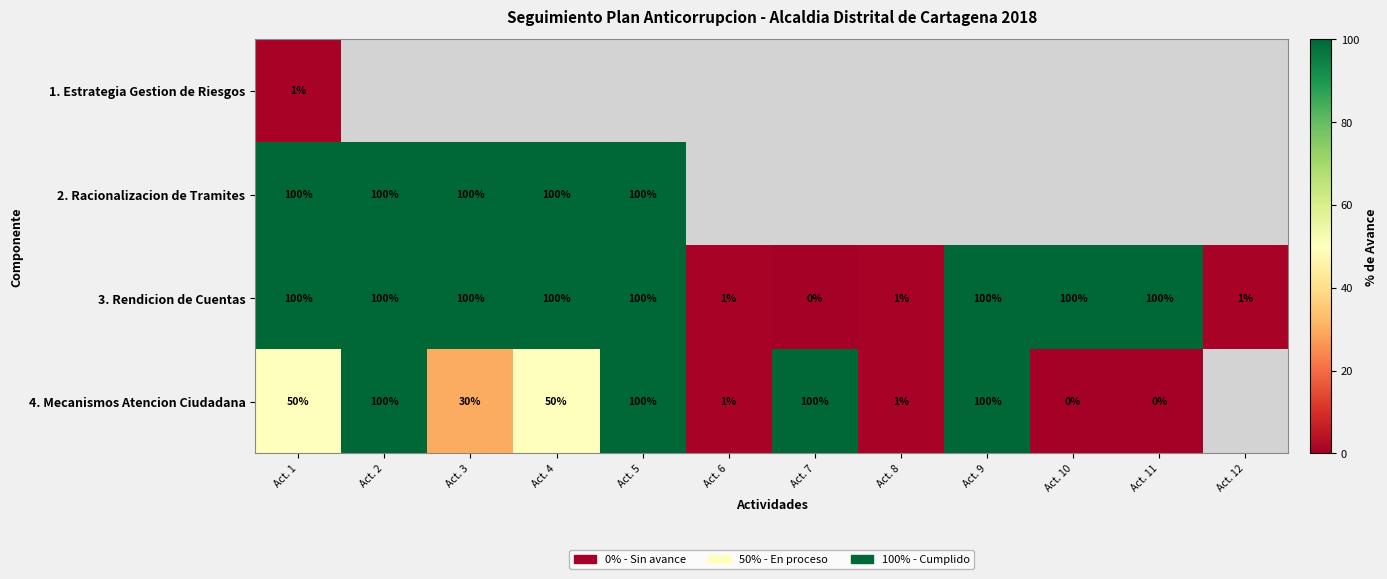

True or false: 3. Rendicion de Cuentas has a value of 65 at Act. 1.

False